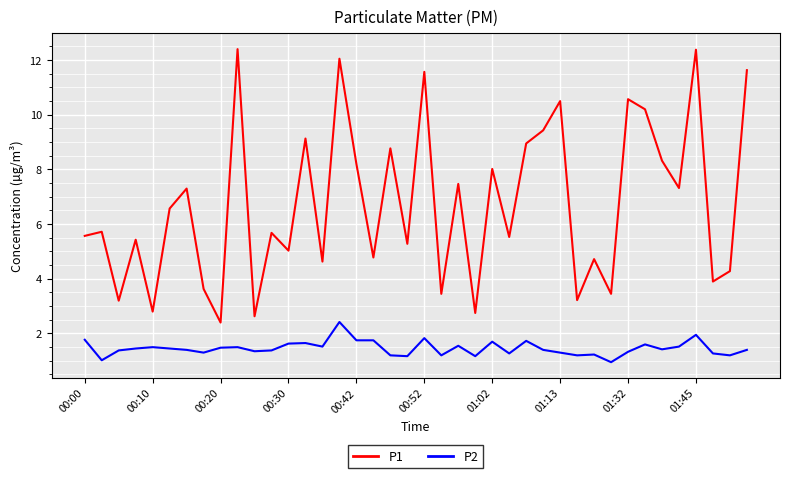

How many lines are shown in the chart?

2